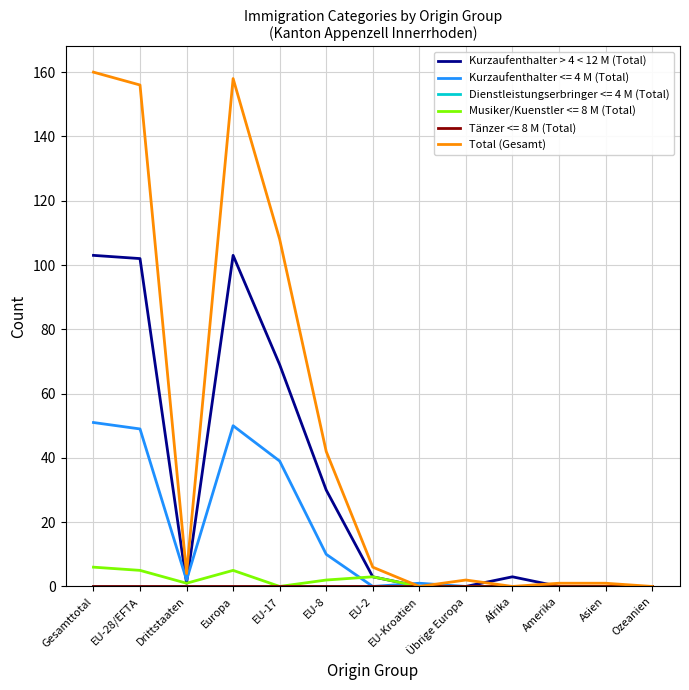

Which has a higher value, Amerika or EU-Kroatien?

Amerika